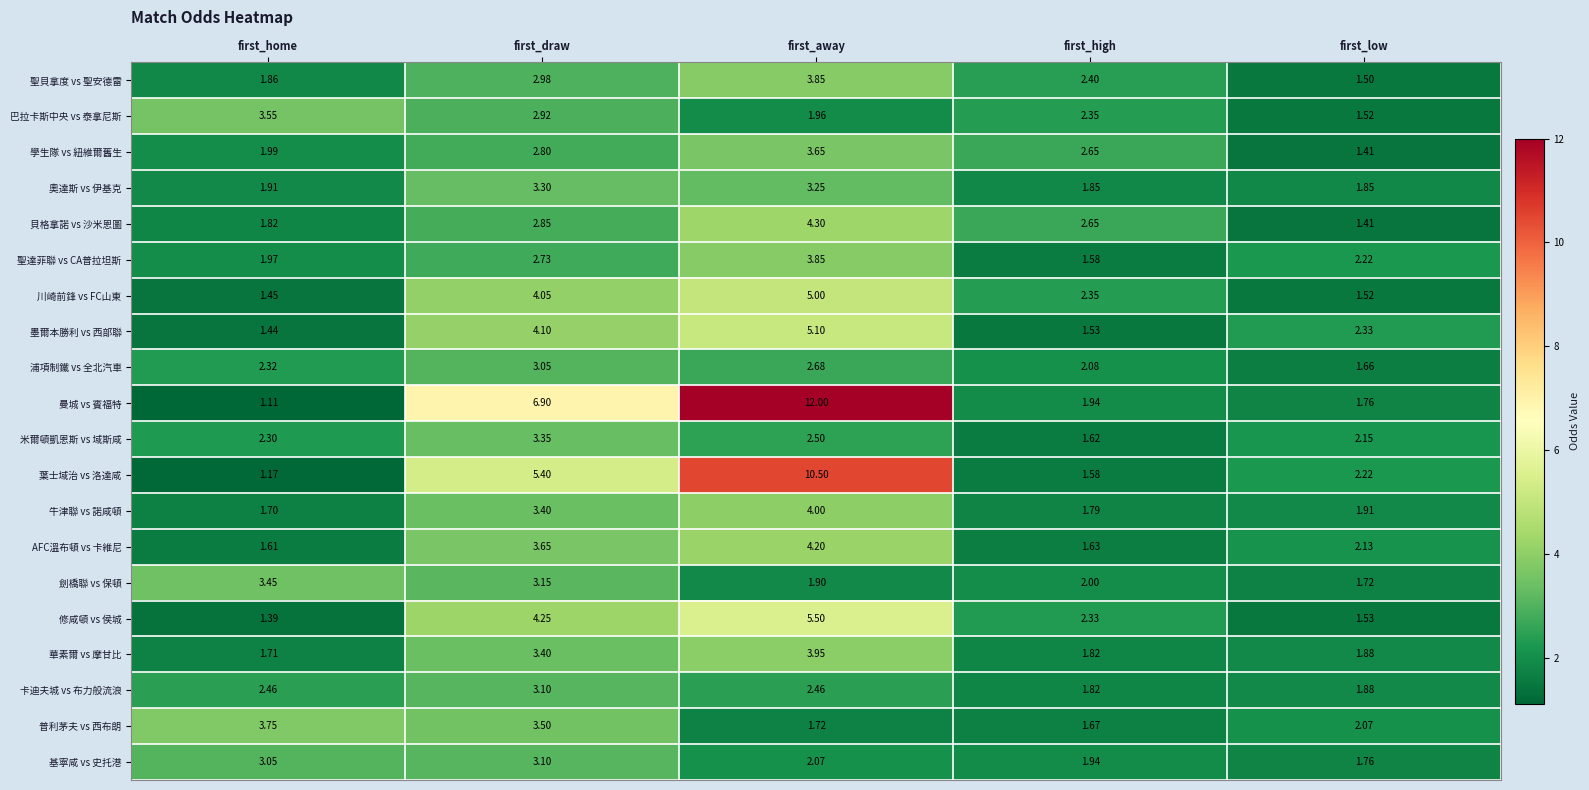

Between first_home and first_low, which series saw the biggest shift?

巴拉卡斯中央 vs 泰拿尼斯